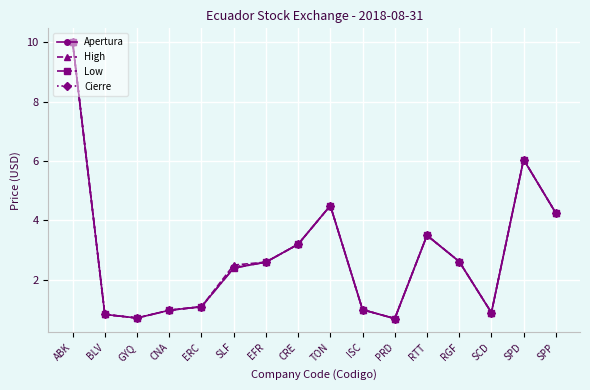

Does the chart have visible grid lines?

Yes